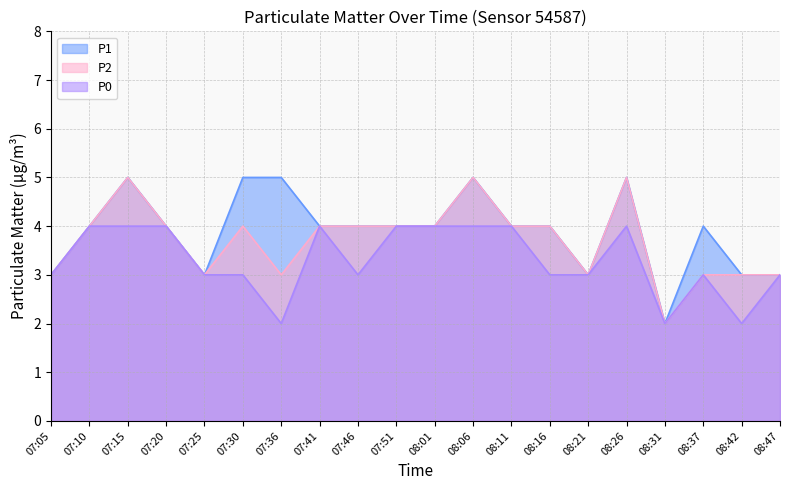

True or false: P1 has a value of 4 at 08:37.

True